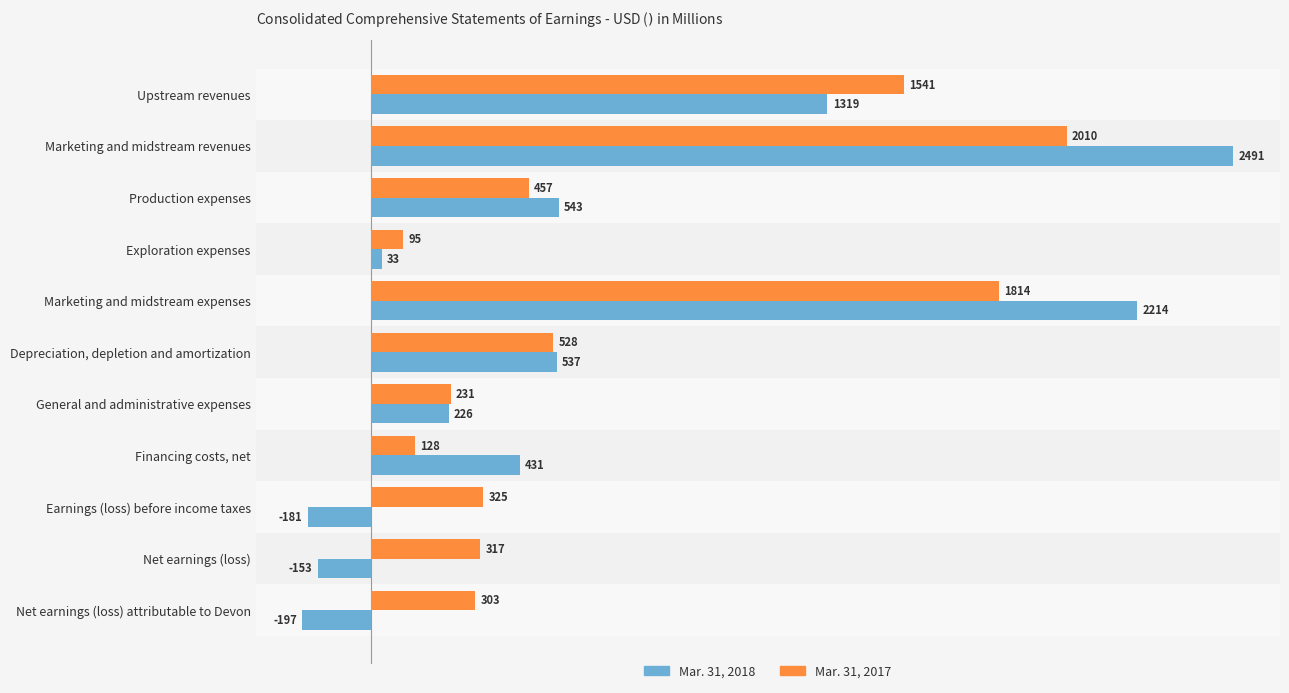

Is the value of Mar. 31, 2017 at Marketing and midstream revenues greater than the value of Mar. 31, 2018 at Production expenses?

Yes